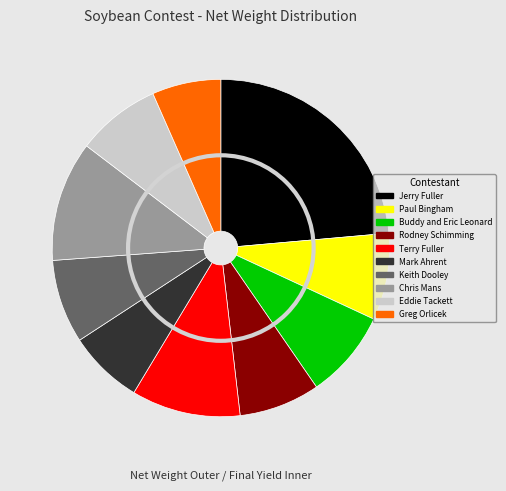

To the nearest percent, what is the difference between the Buddy and Eric Leonard and Chris Mans slice percentages?

3%